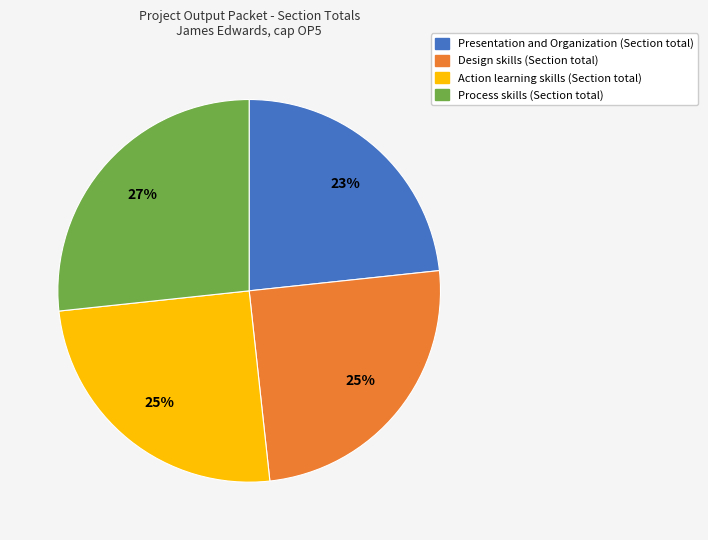

Which slice is the smallest?

Presentation and Organization (Section total)